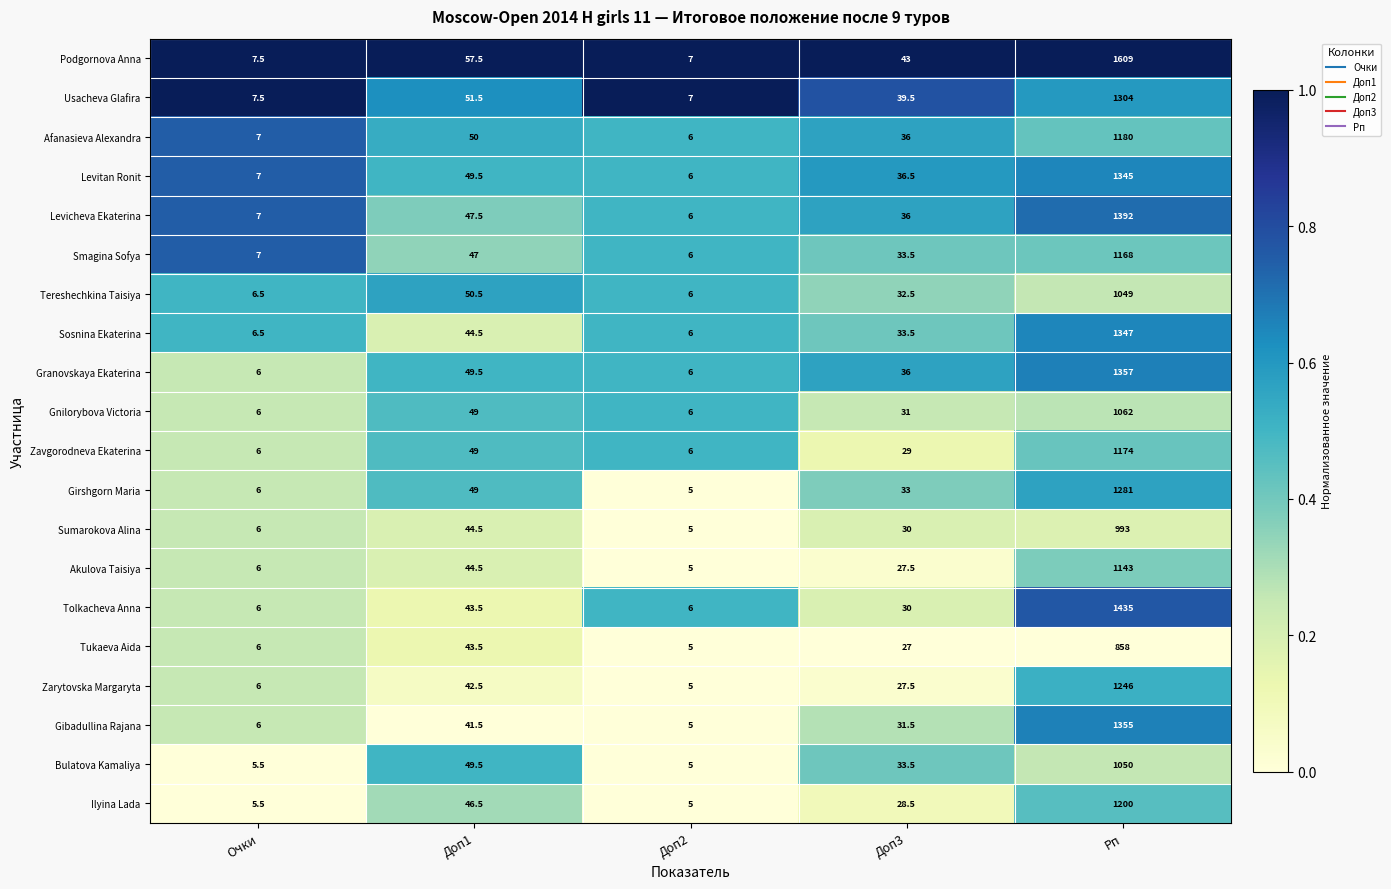

What is the average value of the Tukaeva Aida series?

187.9